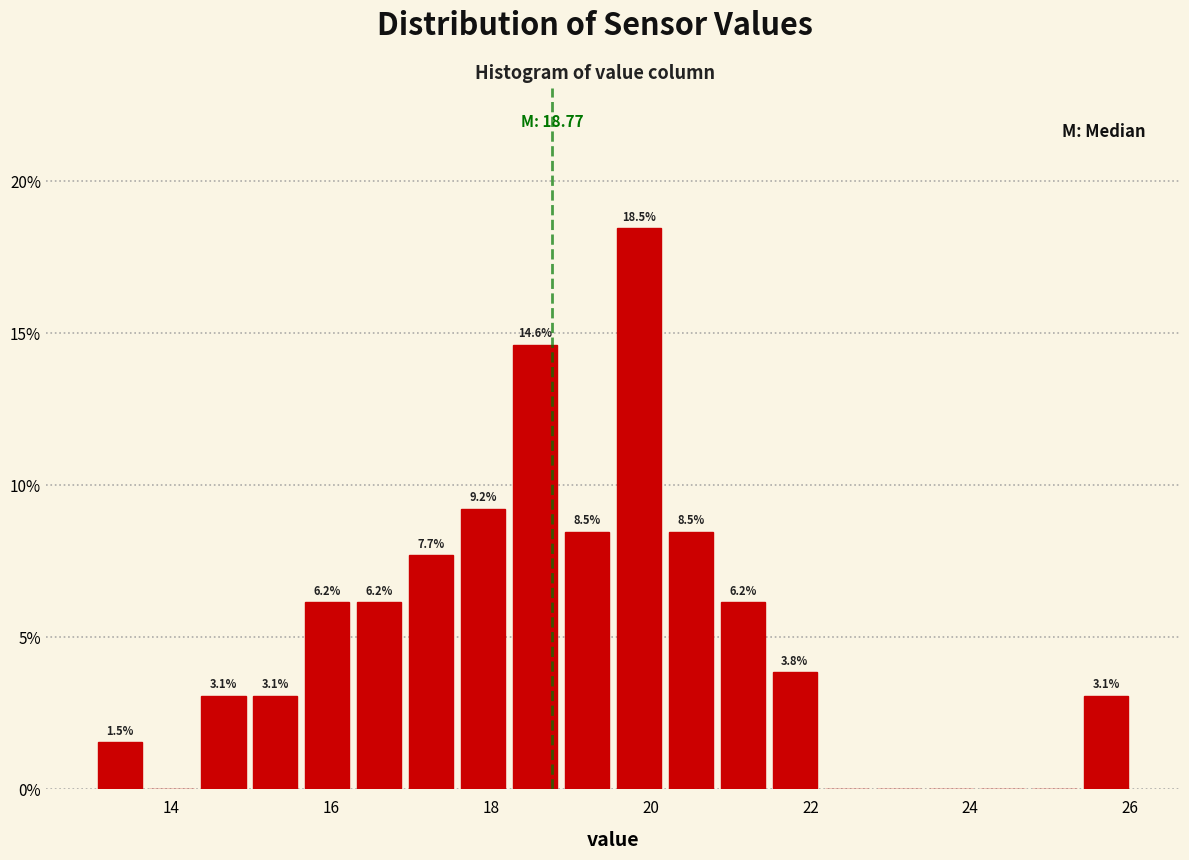

Read against the x-axis, roughly where is the centre of the tallest bar?

19.8